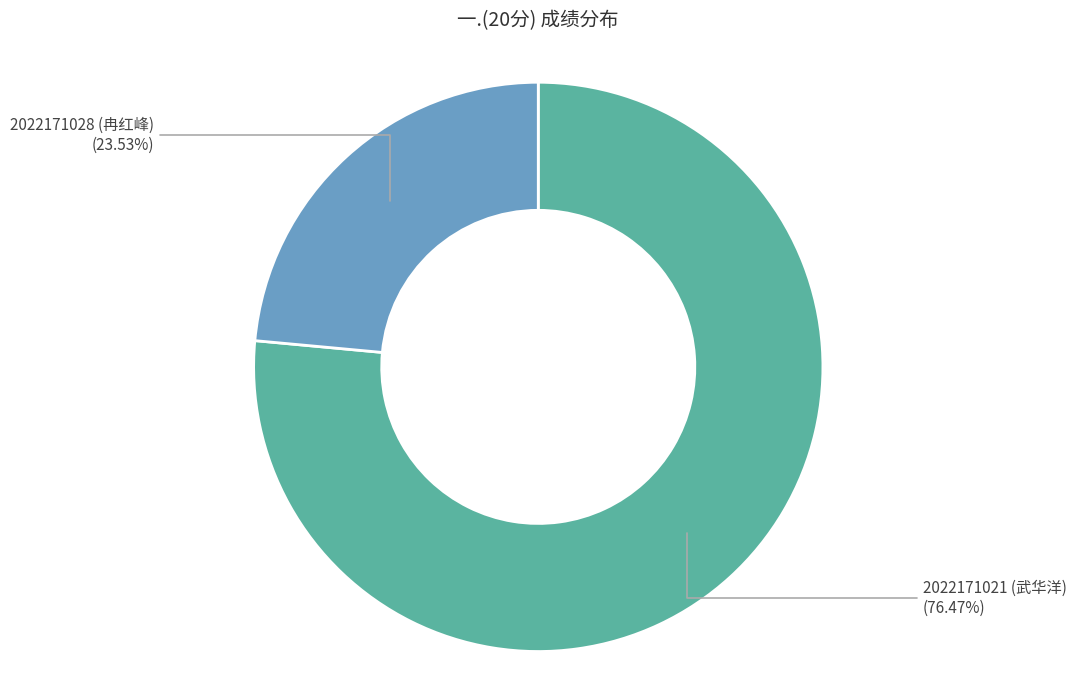

Which slice is the smallest?

2022171028 (冉红峰)